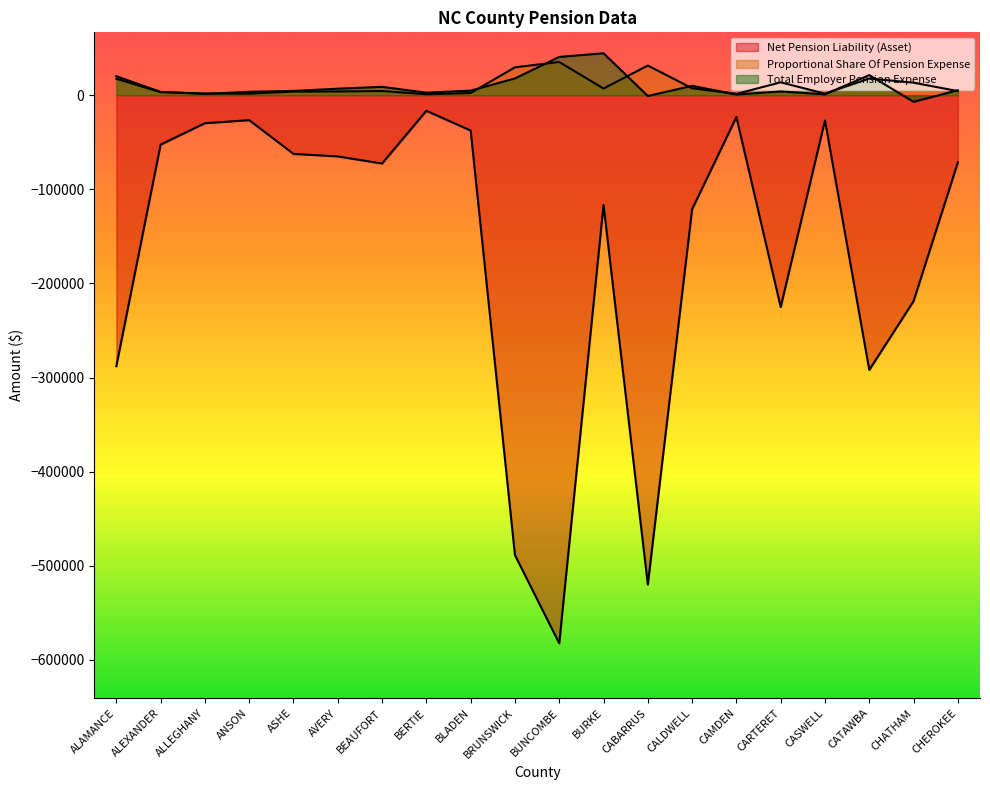

Is the value of Net Pension Liability (Asset) at BLADEN greater than the value of Proportional Share Of Pension Expense at CHATHAM?

No